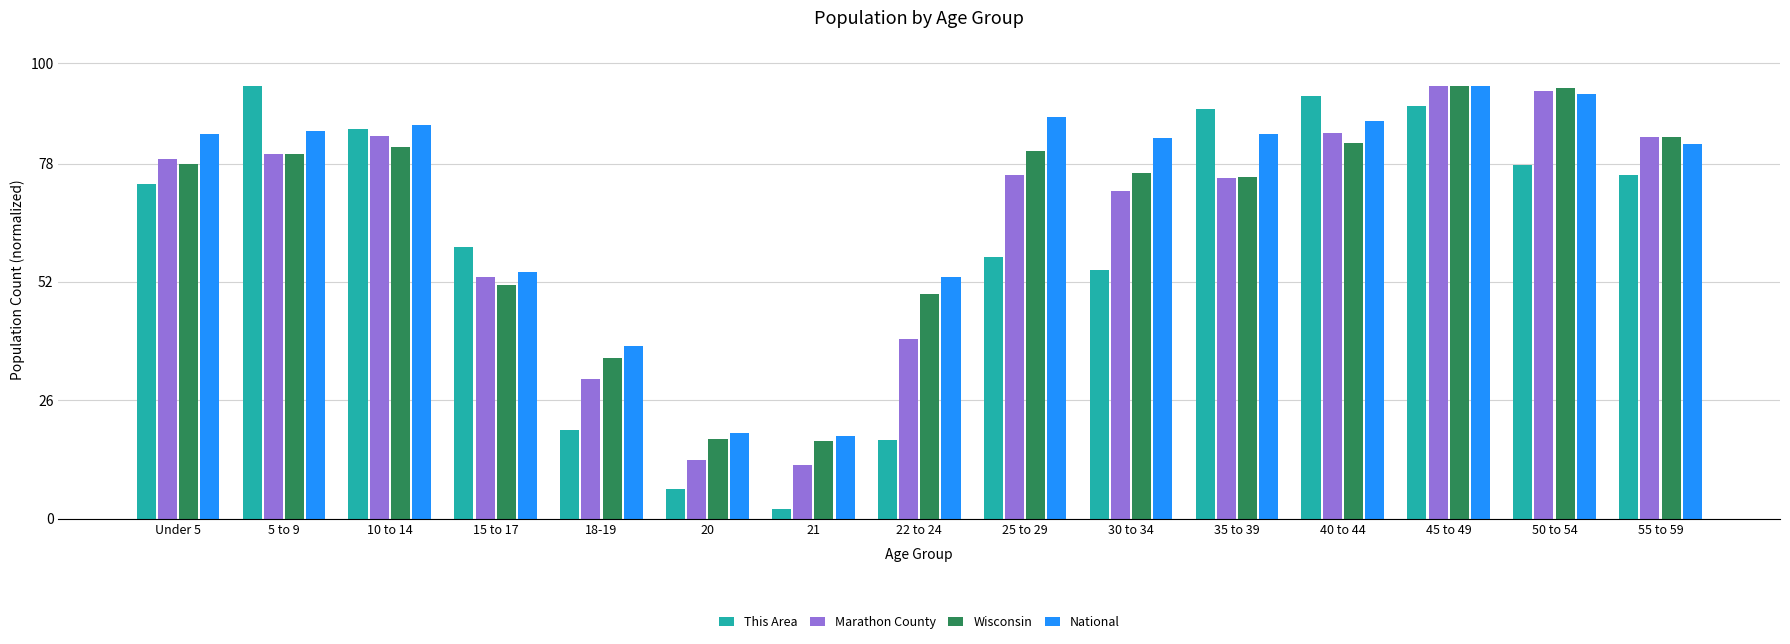

What is the average value of the National series?

70.2